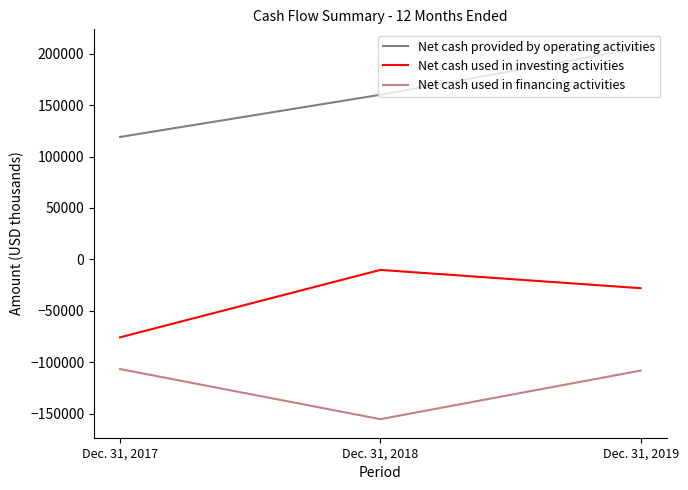

Which series has the largest total across all categories?

Net cash provided by operating activities